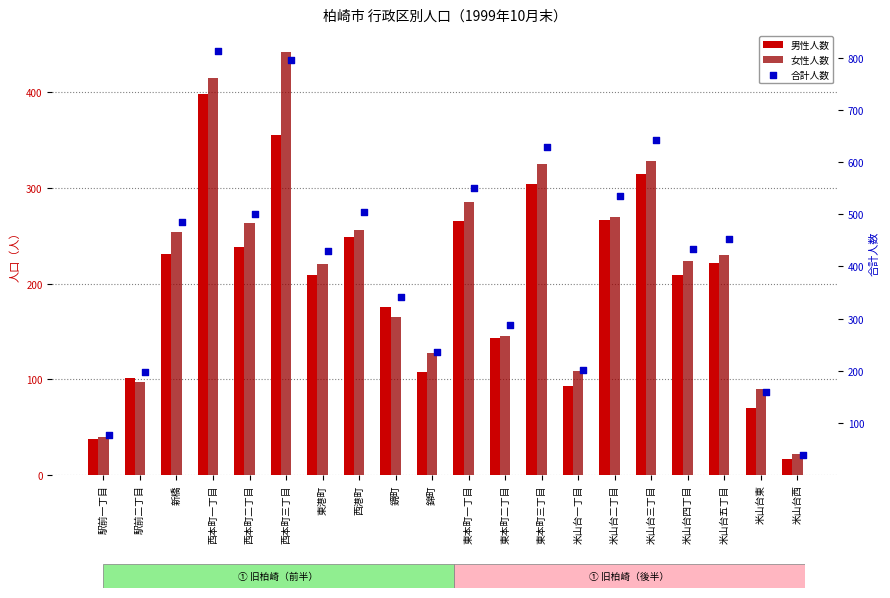

Which series has the largest Y range (max minus min)?

合計人数